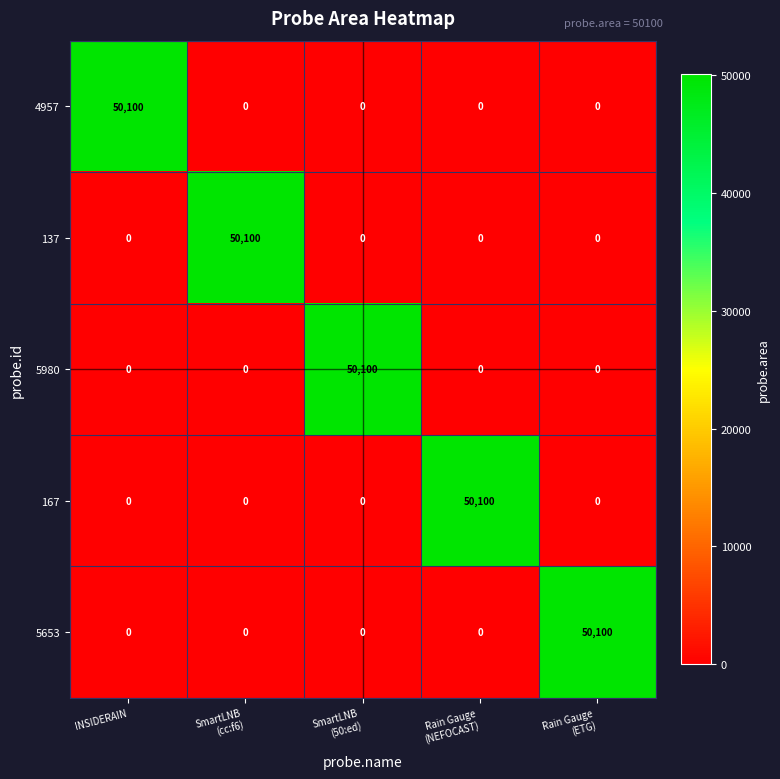

What is the sum of all 167 values?

50100